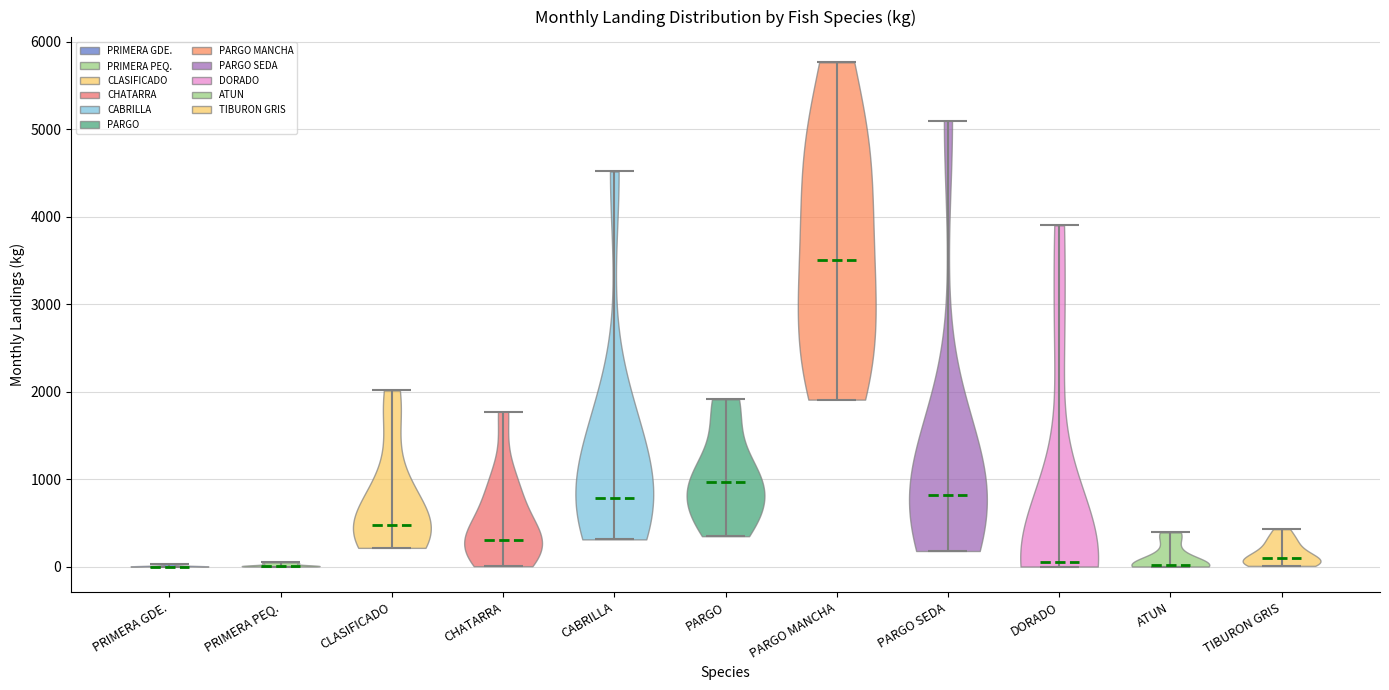

Reading left to right, read every violin against the y-axis: where its median line is, and the lowest and highest points it reaches. The values are not printed on the chart, so give them approximately, as read against the axis.

PRIMERA GDE.: median line 0, lowest point 0, highest point 0
PRIMERA PEQ.: median line 0, lowest point 0, highest point 0
CLASIFICADO: median line 500, lowest point 200, highest point 2000
CHATARRA: median line 300, lowest point 0, highest point 1800
CABRILLA: median line 800, lowest point 300, highest point 4500
PARGO: median line 1000, lowest point 300, highest point 1900
PARGO MANCHA: median line 3500, lowest point 1900, highest point 5800
PARGO SEDA: median line 800, lowest point 200, highest point 5100
DORADO: median line 100, lowest point 0, highest point 3900
ATUN: median line 0, lowest point 0, highest point 400
TIBURON GRIS: median line 100, lowest point 0, highest point 400